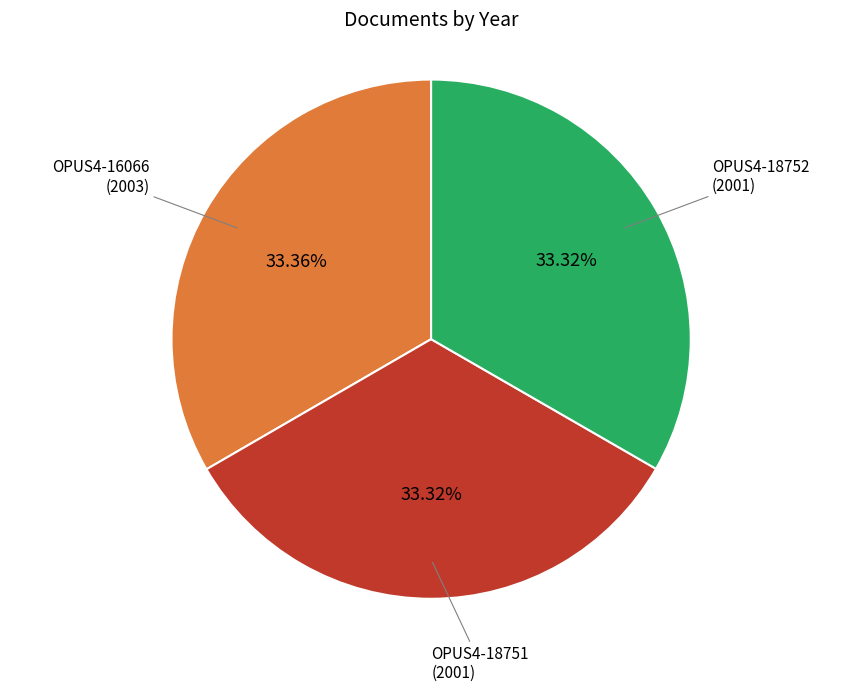

Is there any slice that represents more than half of the pie?

No